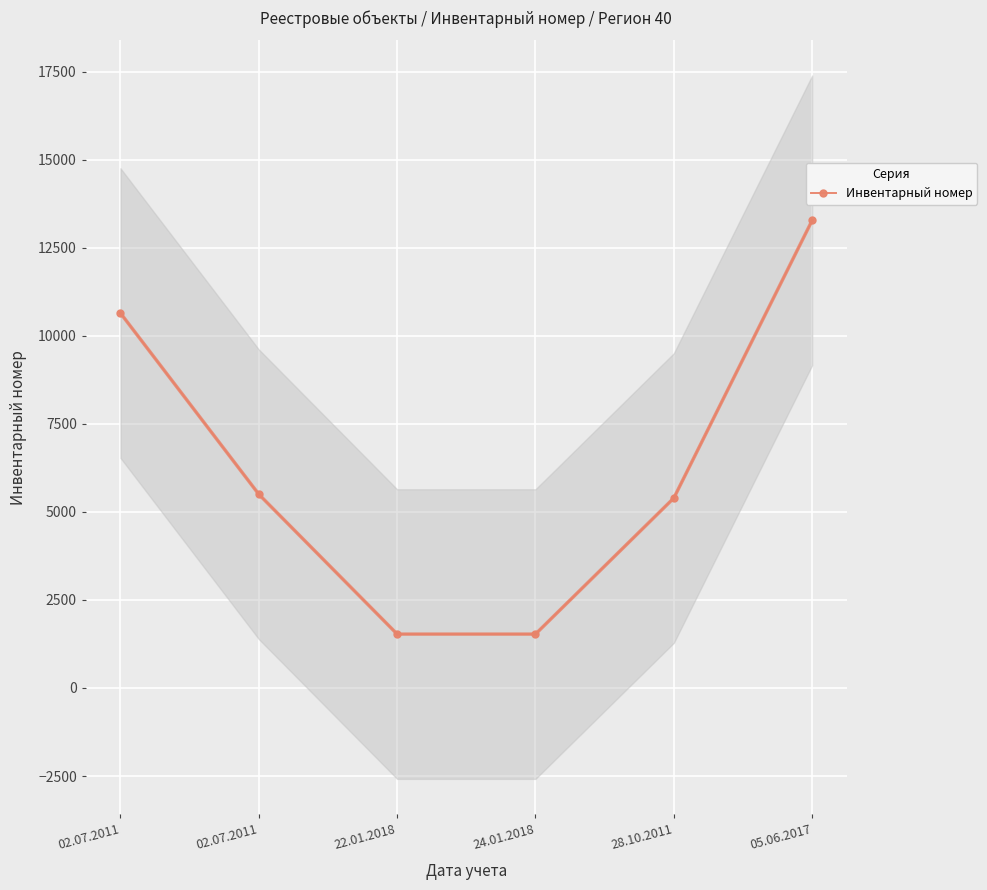

Reading right to left, transcribe all the data shown in this chart.

13278	5393	1530	1530	5500	10644